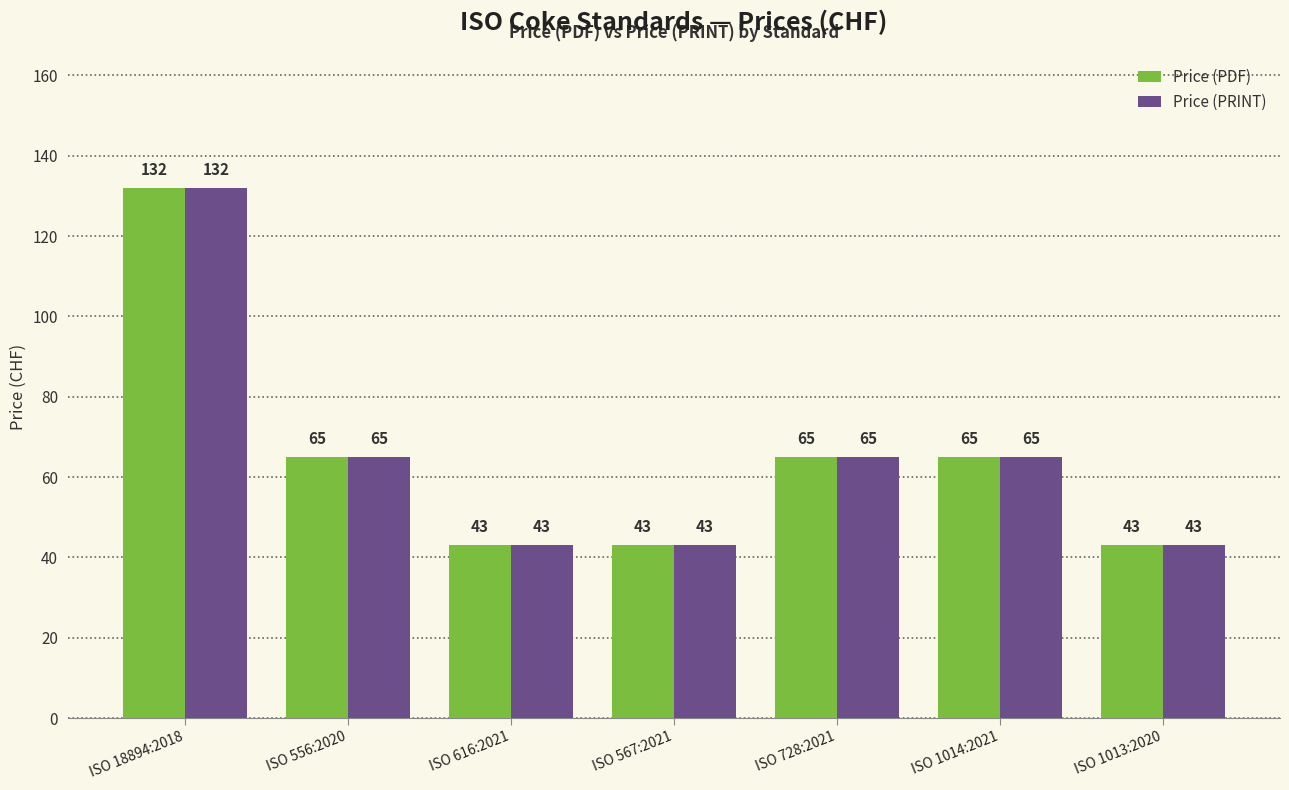

Count the number of categories in the chart.

7